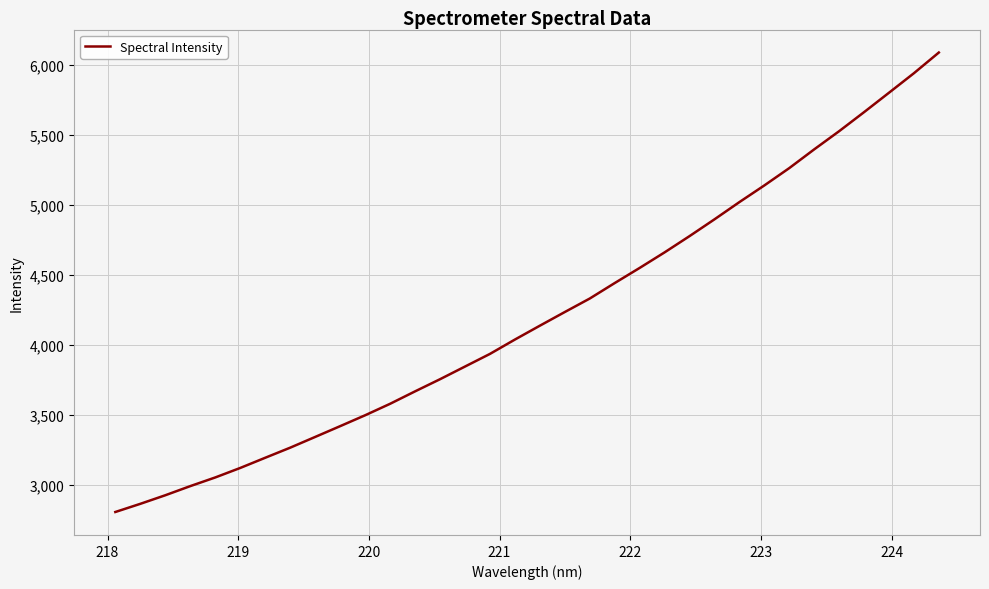

How many categories are shown in the chart?

34